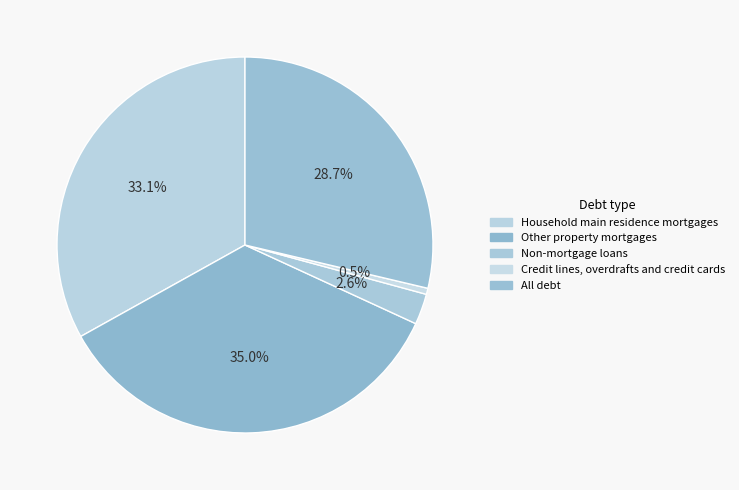

To the nearest percent, what percentage of the pie is Household main residence mortgages?

33%